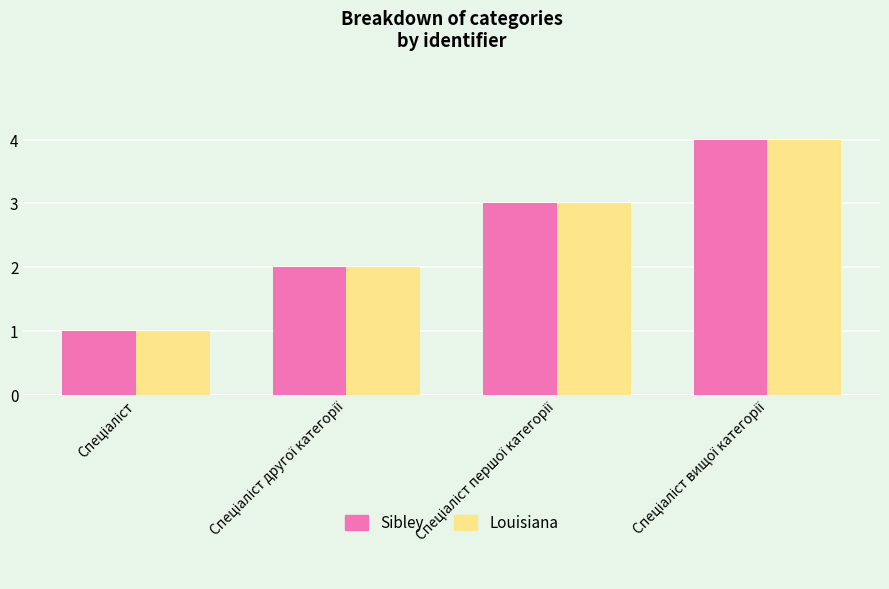

What is the sum of all Sibley values?

10